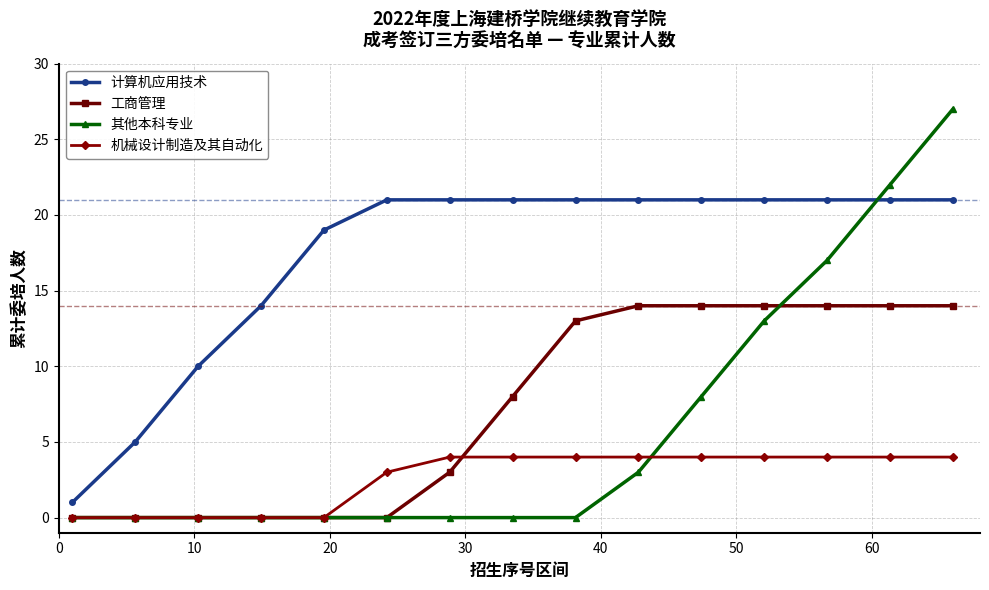

True or false: 计算机应用技术 and 工商管理 intersect in this chart.

False